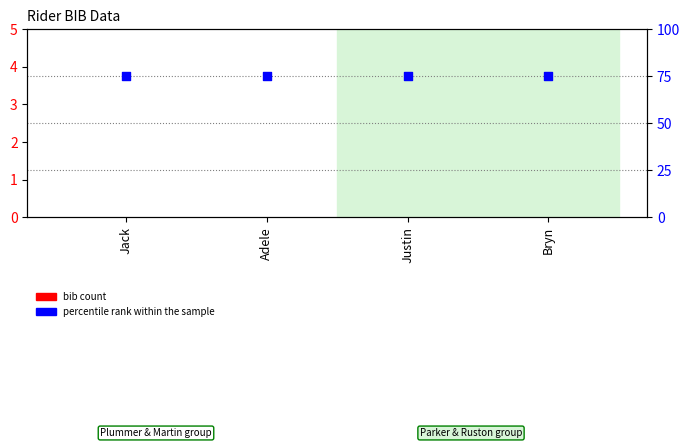

Which series has the largest Y range (max minus min)?

bib count